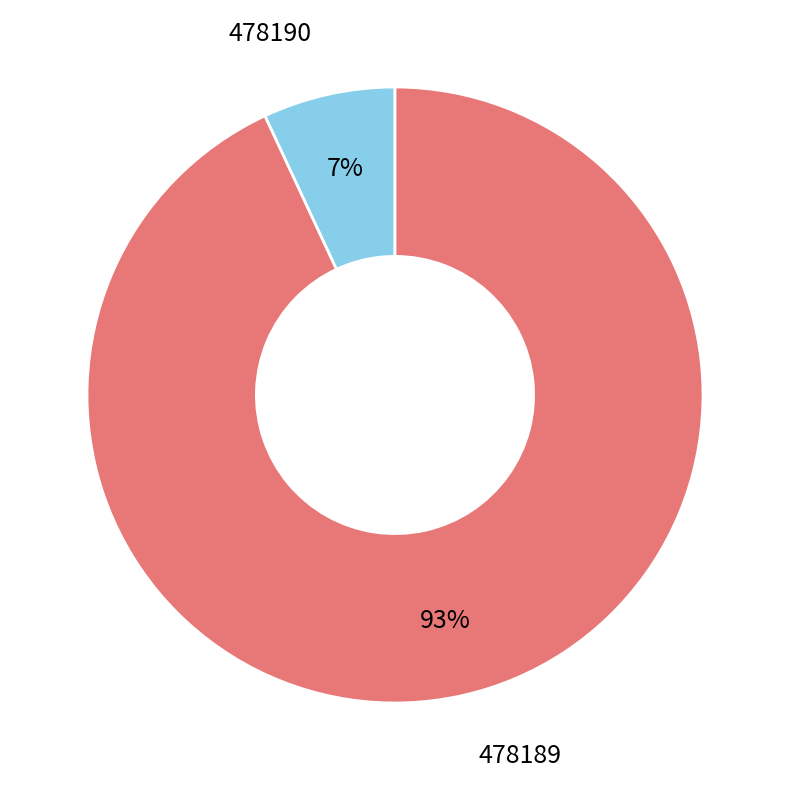

What percentage is the 478189 slice, to the nearest percent?

93%